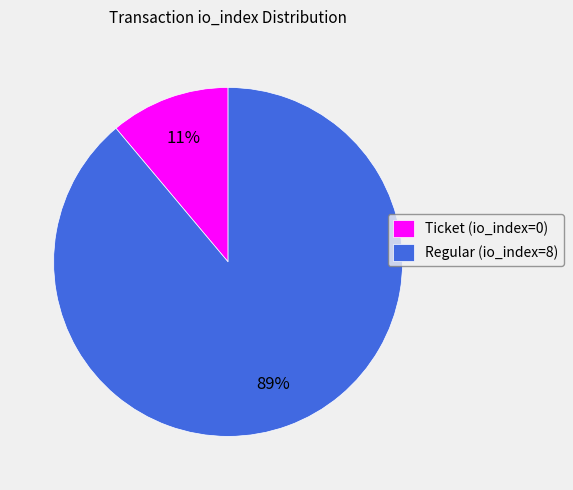

Does Ticket (io_index=0) account for over 50% of the chart?

No